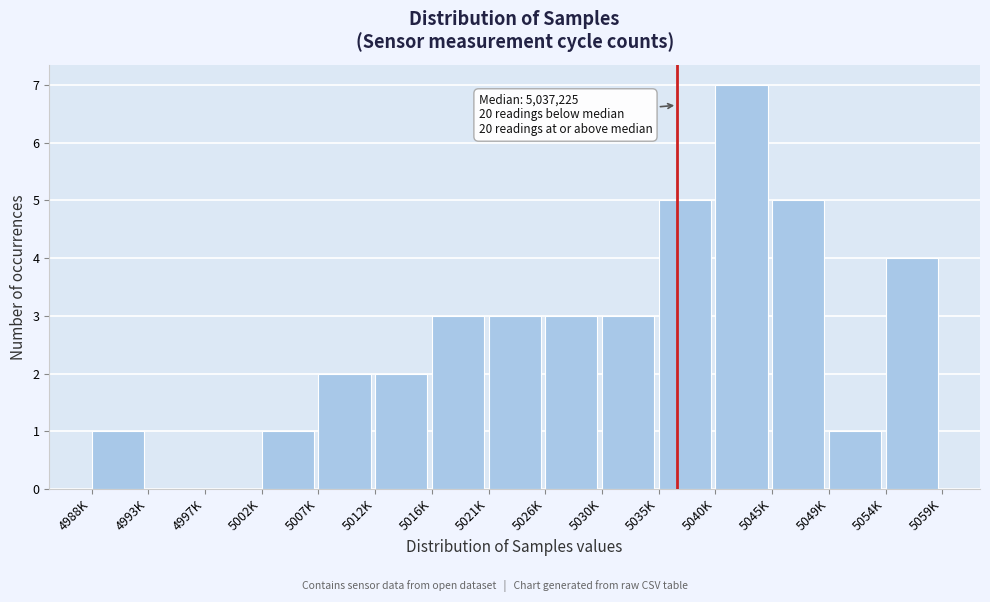

Reading left to right, transcribe all the data shown in this chart.

4988K=1	4993K=0	4997K=0	5002K=1	5007K=2	5012K=2	5016K=3	5021K=3	5026K=3	5030K=3	5035K=5	5040K=7	5045K=5	5049K=1	5054K=4